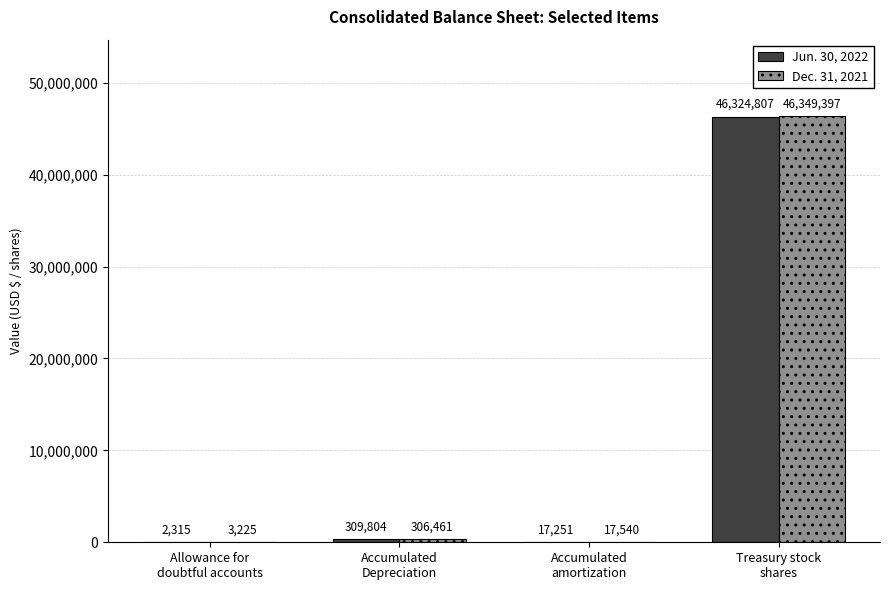

How many distinct data groups are displayed?

2